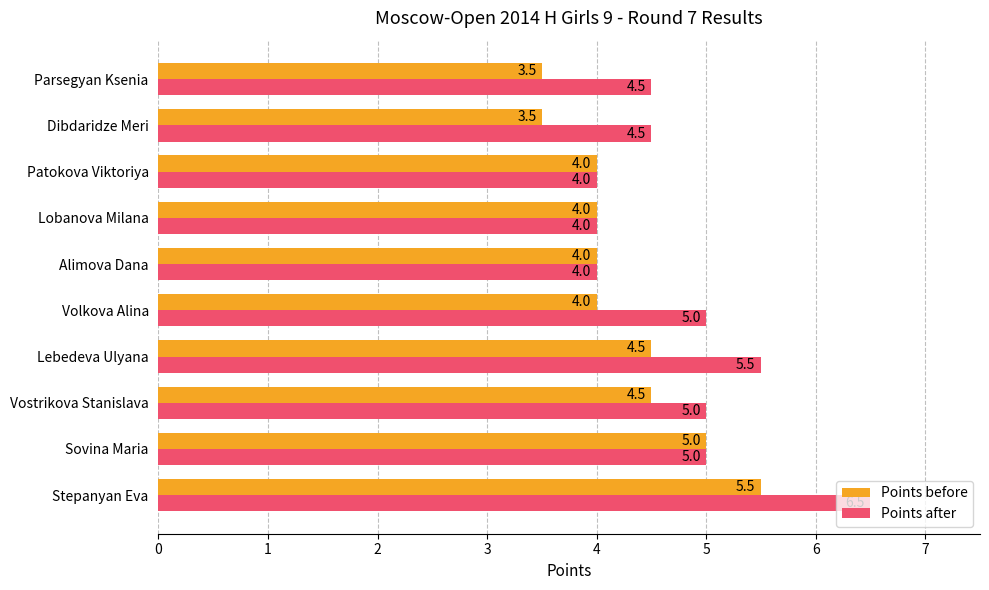

What is the sum of all Points after values?

48.0